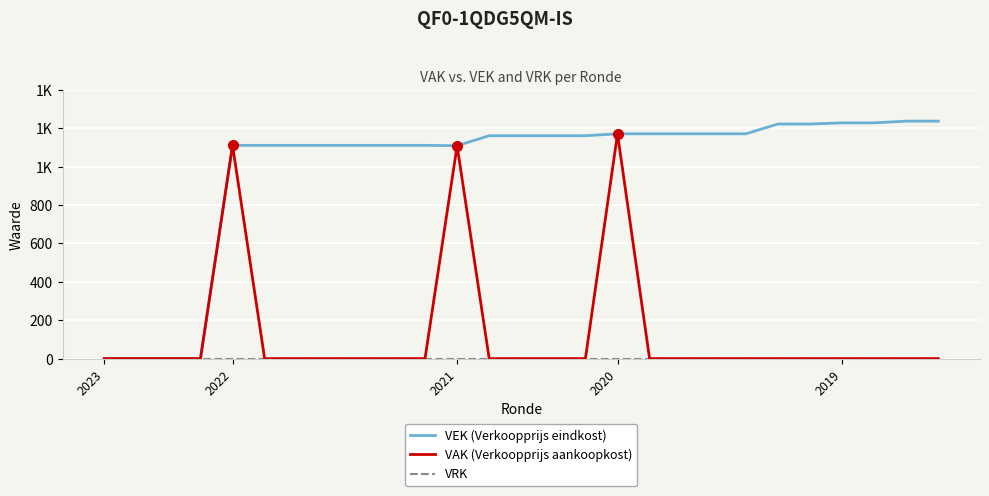

Does the chart have visible grid lines?

Yes